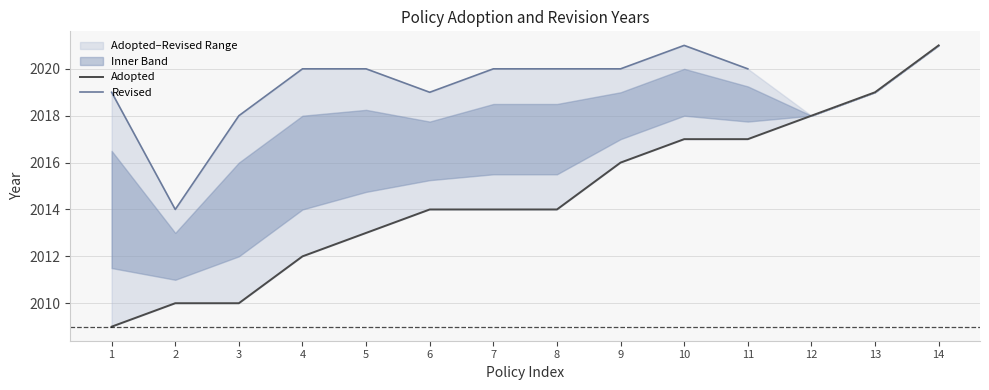

Does the chart have visible grid lines?

Yes